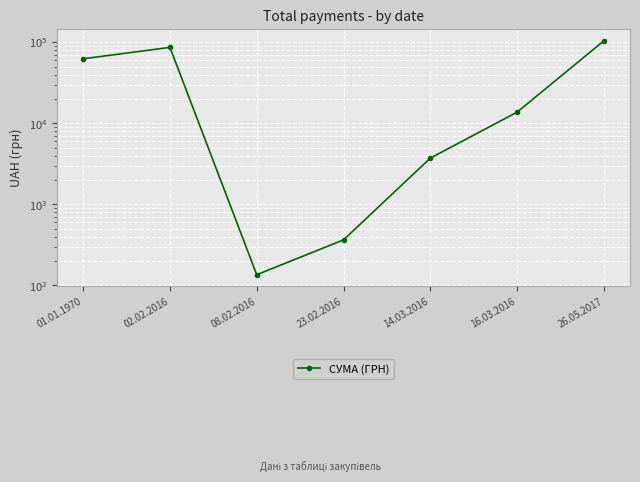

True or false: there are more than 1 points higher than both neighbors.

False